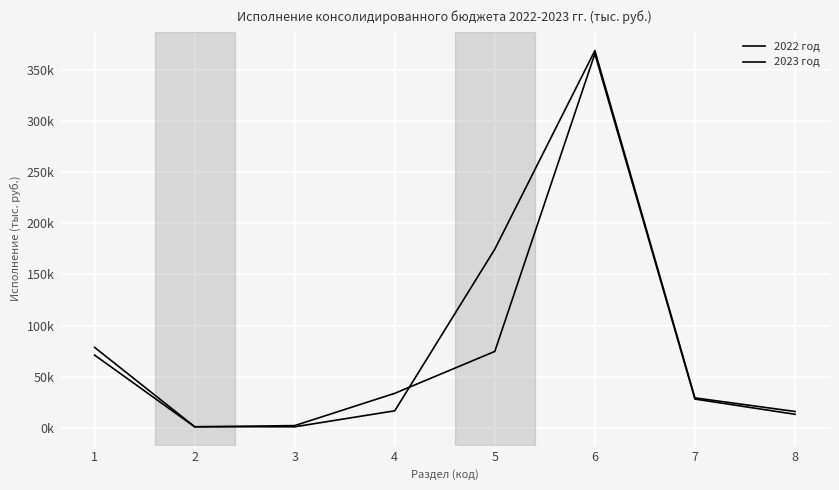

What is the difference between the second highest and second lowest values in the 2023 год series?

173497.0